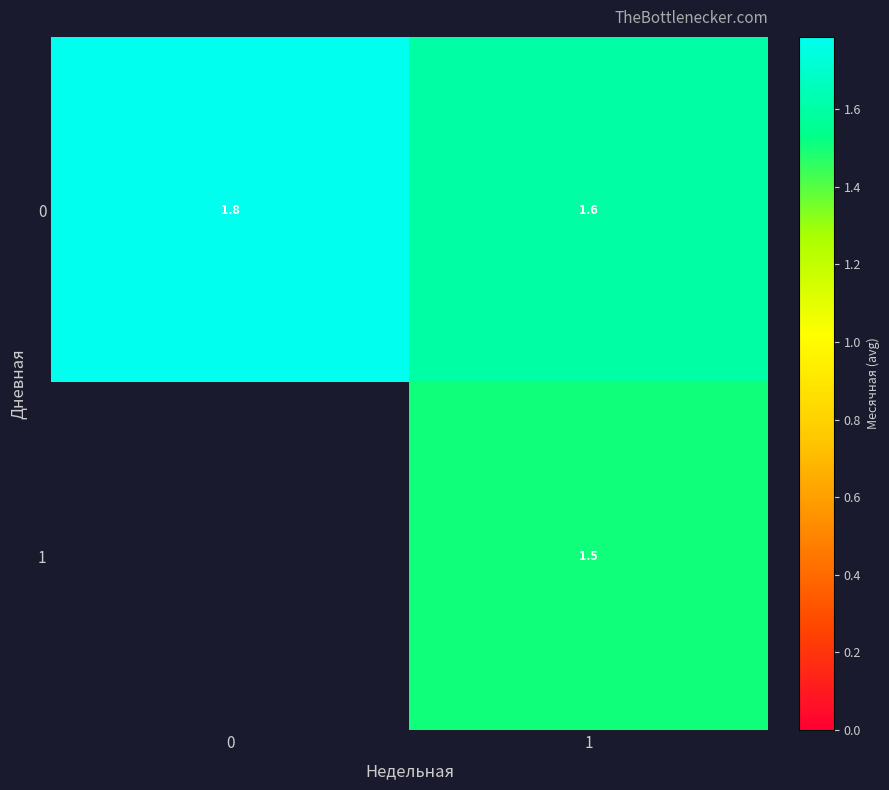

What is the sum of the 0 values at 1 and 0?

3.4